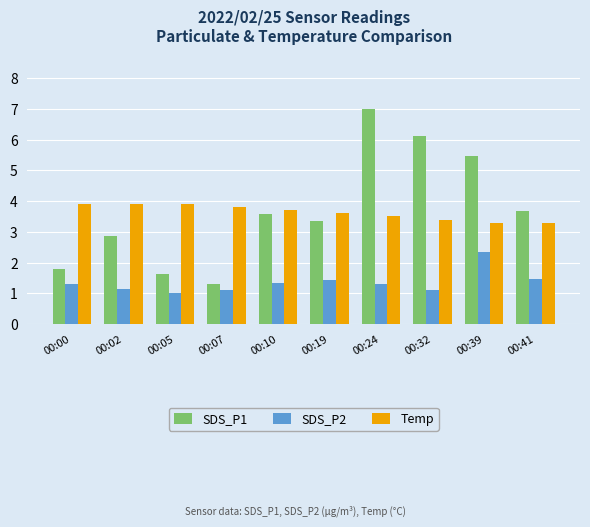

What is the sum of all Temp values?

36.3